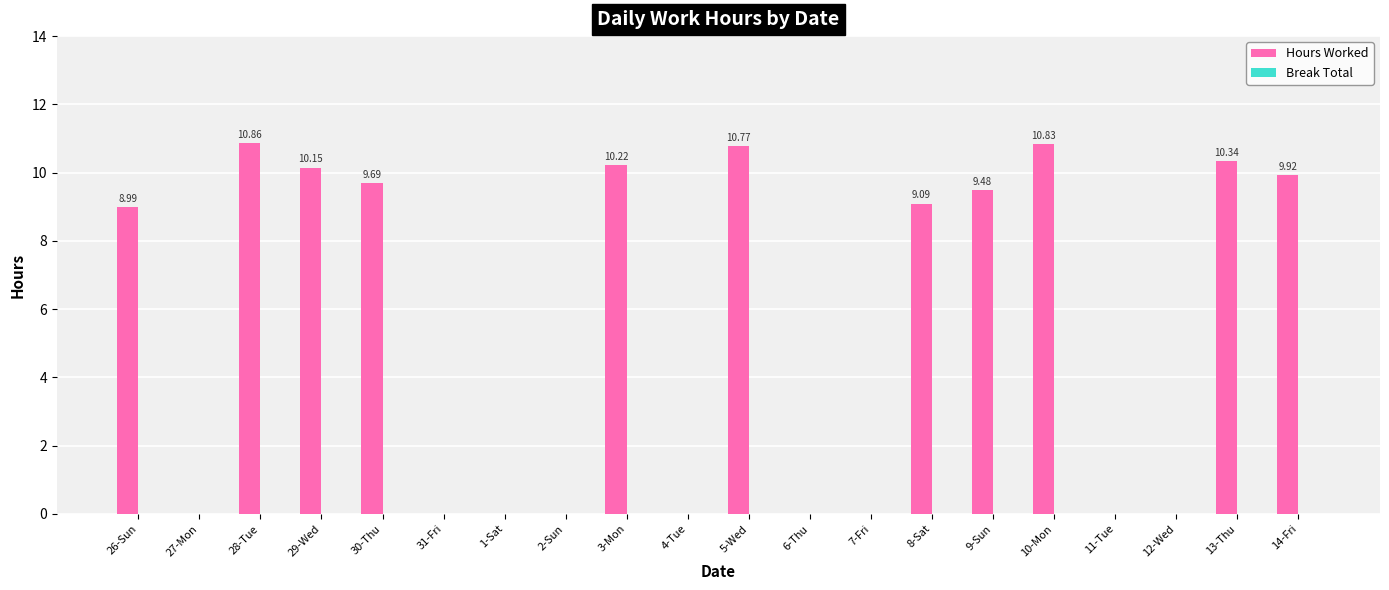

Which has a higher value, 10-Mon or 29-Wed?

10-Mon